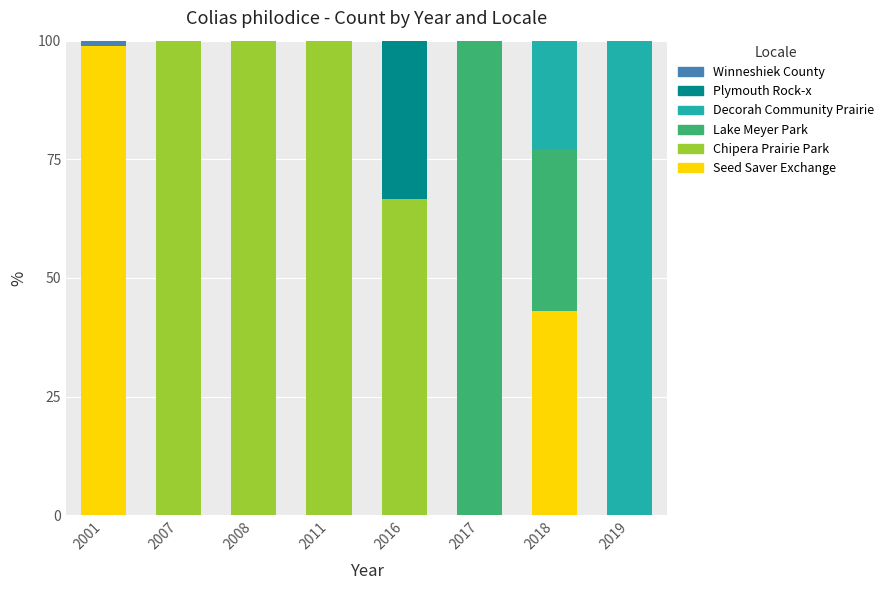

At which label does Seed Saver Exchange reach its peak?

2001